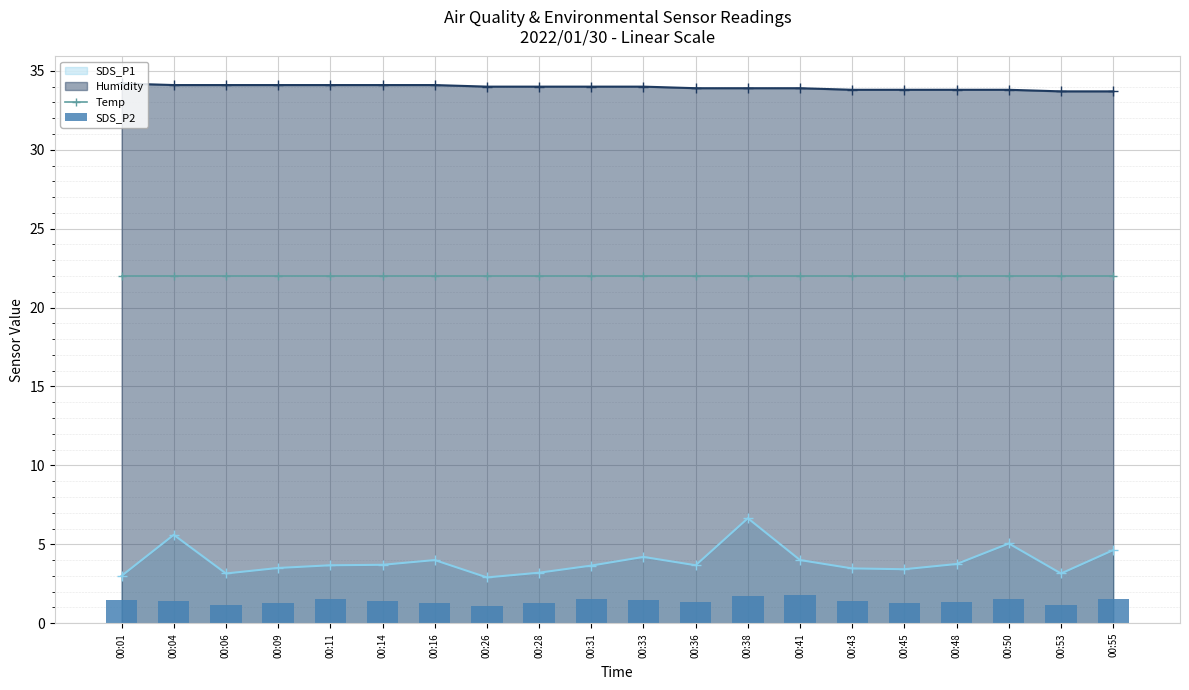

What is the value of the SDS_P1 point at the 20th from the left?

4.6